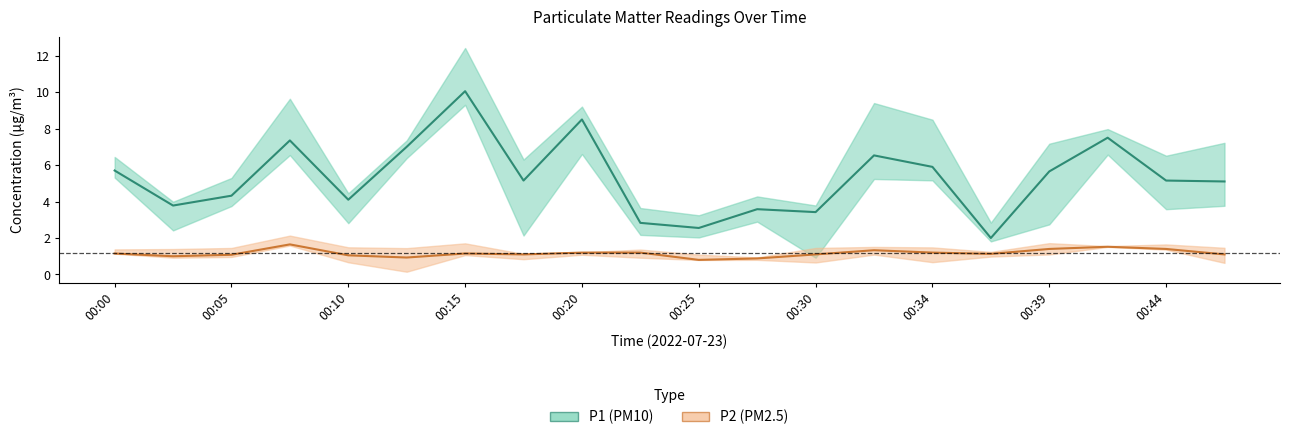

In P2, how many points are lower than both neighbors (excluding endpoints)?

5